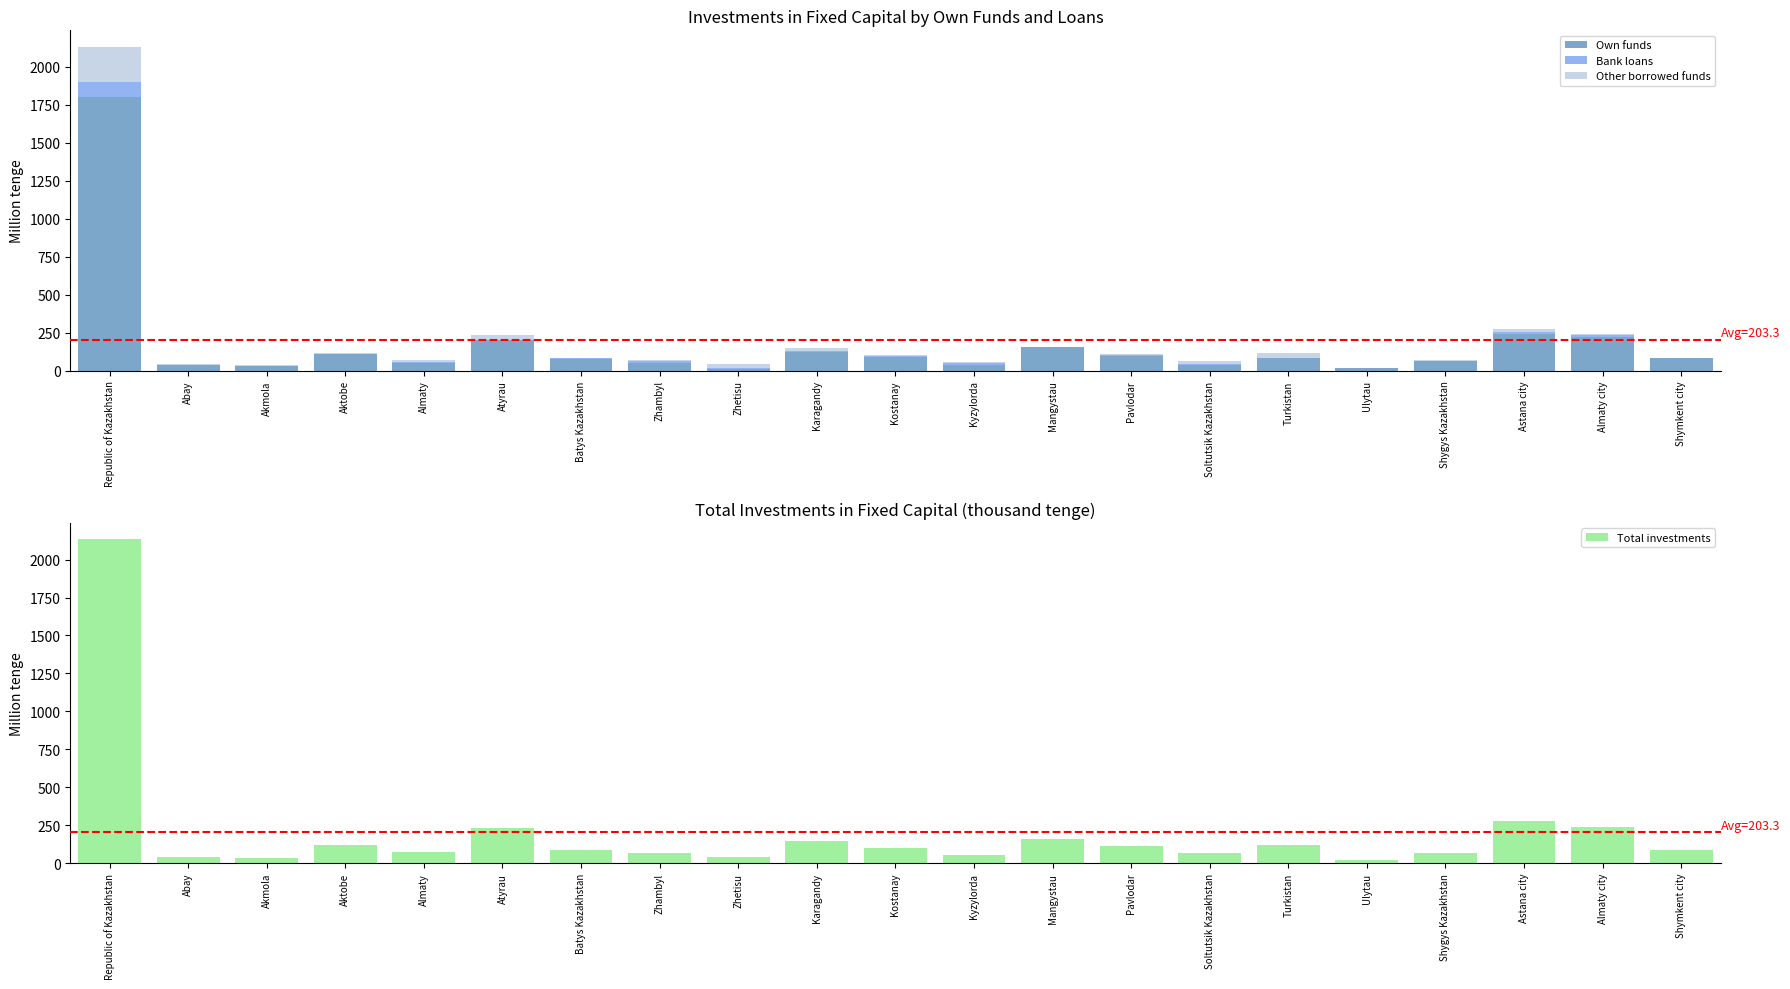

Which has a higher value, Atyrau or Akmola?

Atyrau